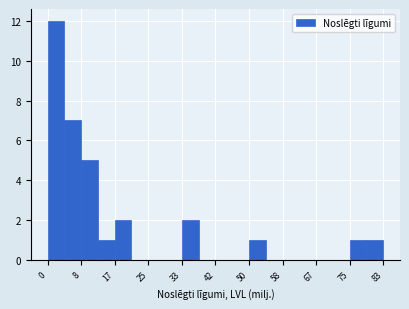

Reading left to right, transcribe this chart: for each bar, give the range it covers on the x-axis and its height. Neither the bar edges nor the heights are printed on the chart, so give them approximately, as read against the axes.

0 to 4: 12
4 to 8: 7
8 to 13: 5
13 to 17: 1
17 to 21: 2
21 to 25: 0
25 to 29: 0
29 to 33: 0
33 to 38: 2
38 to 42: 0
42 to 46: 0
46 to 50: 0
50 to 54: 1
54 to 58: 0
58 to 63: 0
63 to 67: 0
67 to 71: 0
71 to 75: 0
75 to 79: 1
79 to 83: 1